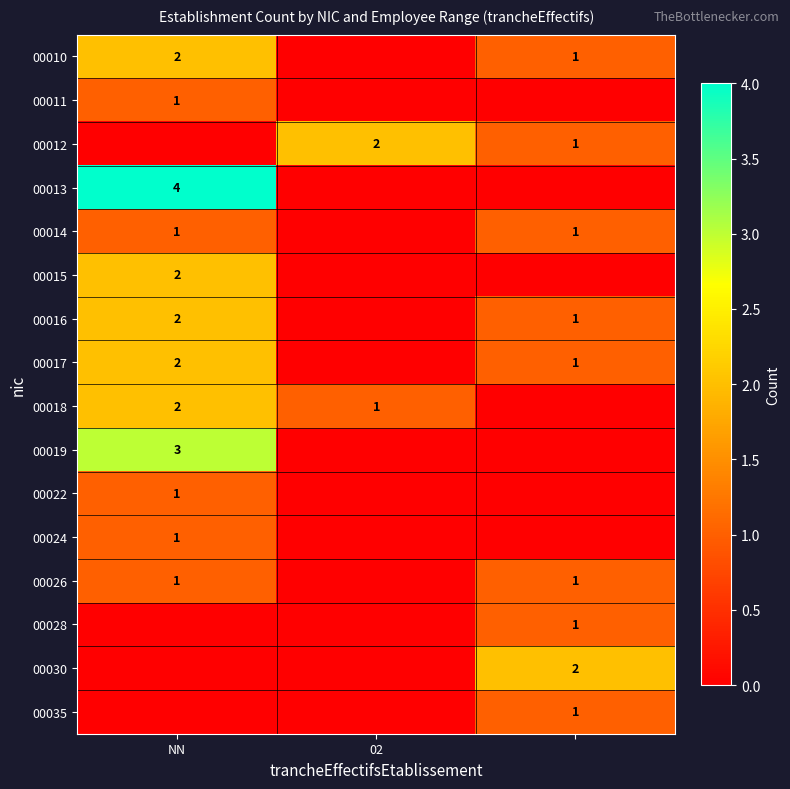

True or false: 00024 has a value of 2 at NN.

False